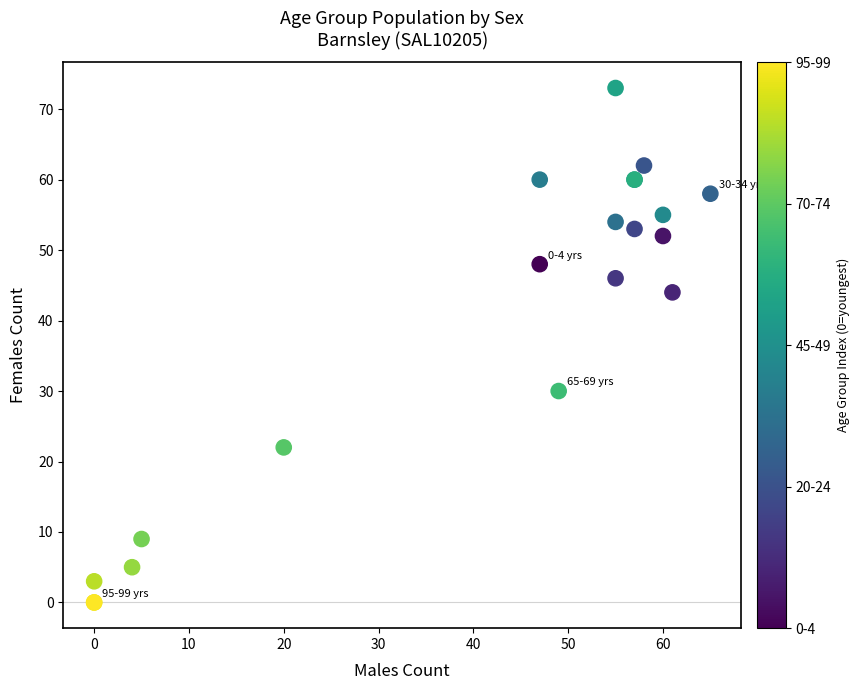

What Y value in the scatter plot is closest to 36?

30